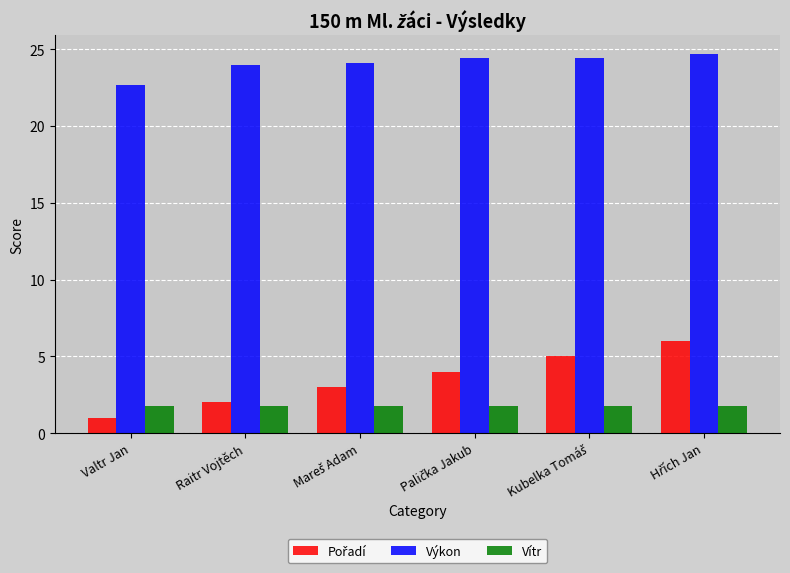

The value of Vítr at Raitr Vojtěch is 1.8. True or false?

True